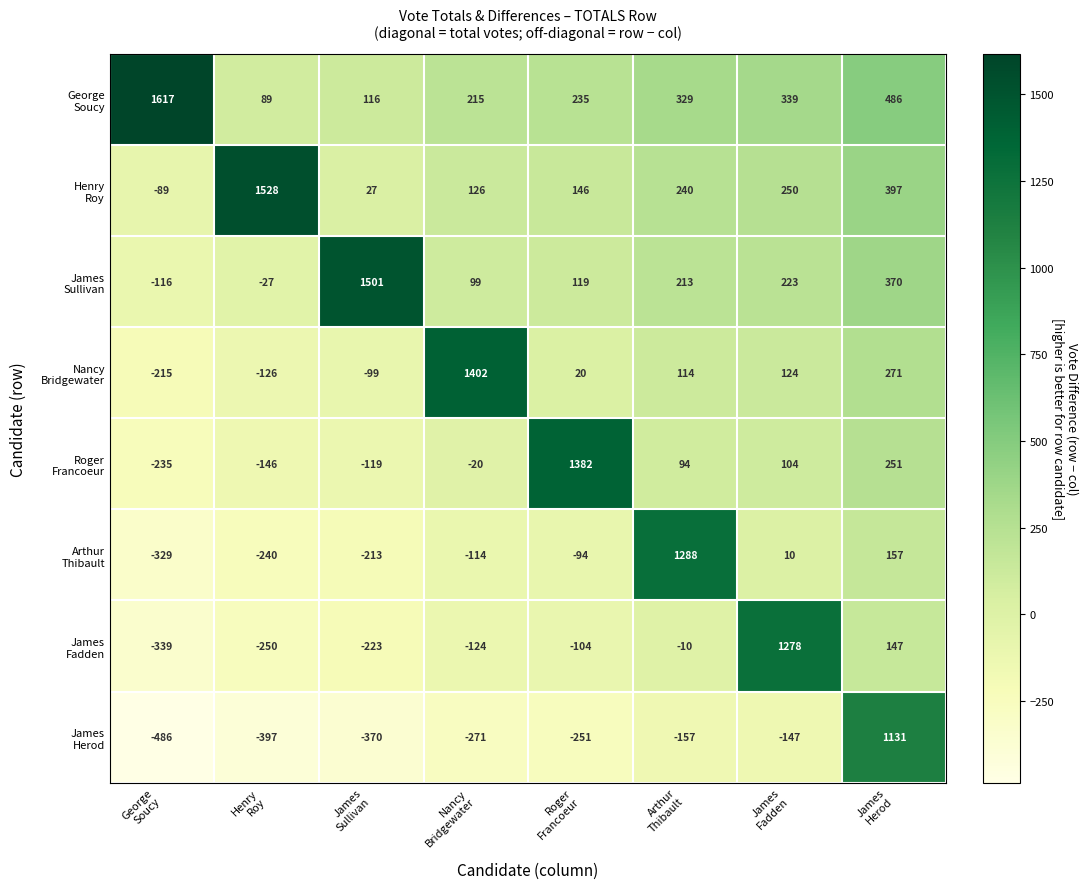

What is the greatest value displayed?

1617